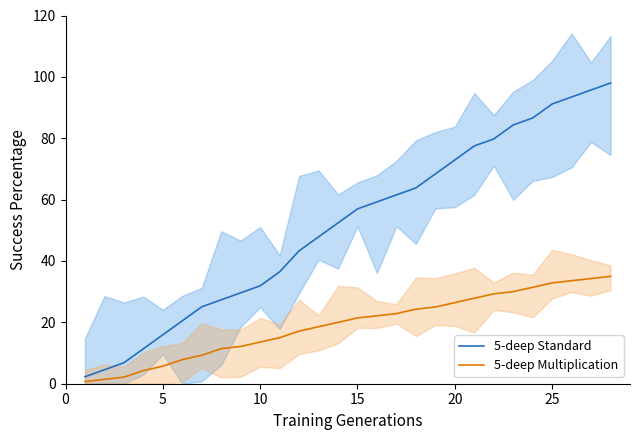

What is the maximum value for 5-deep Multiplication?

35.0